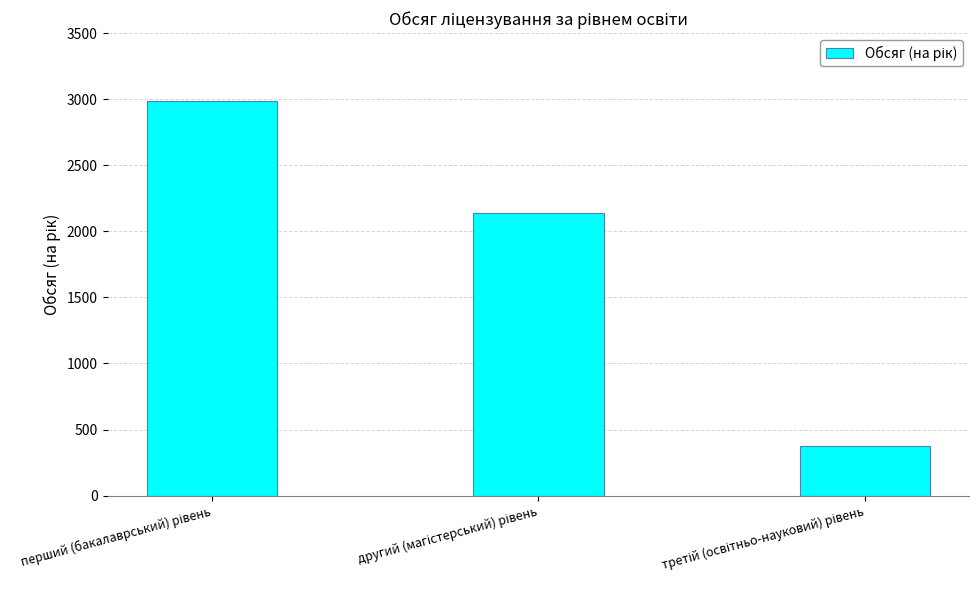

What is the value of the 3rd bar from the left?

379